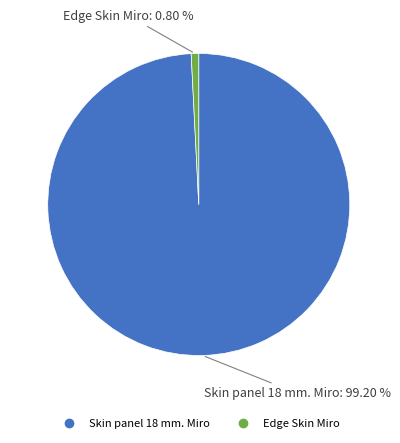

True or false: Skin panel 18 mm. Miro accounts for 89% of the total.

False